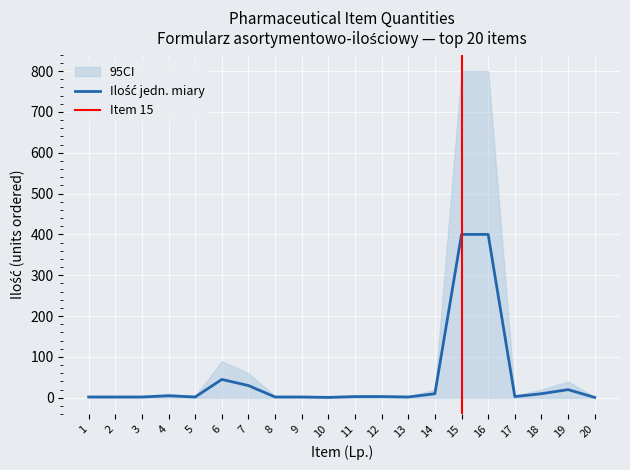

What is the difference between the second highest and second lowest values in the Ilość jednostek miary series?

399